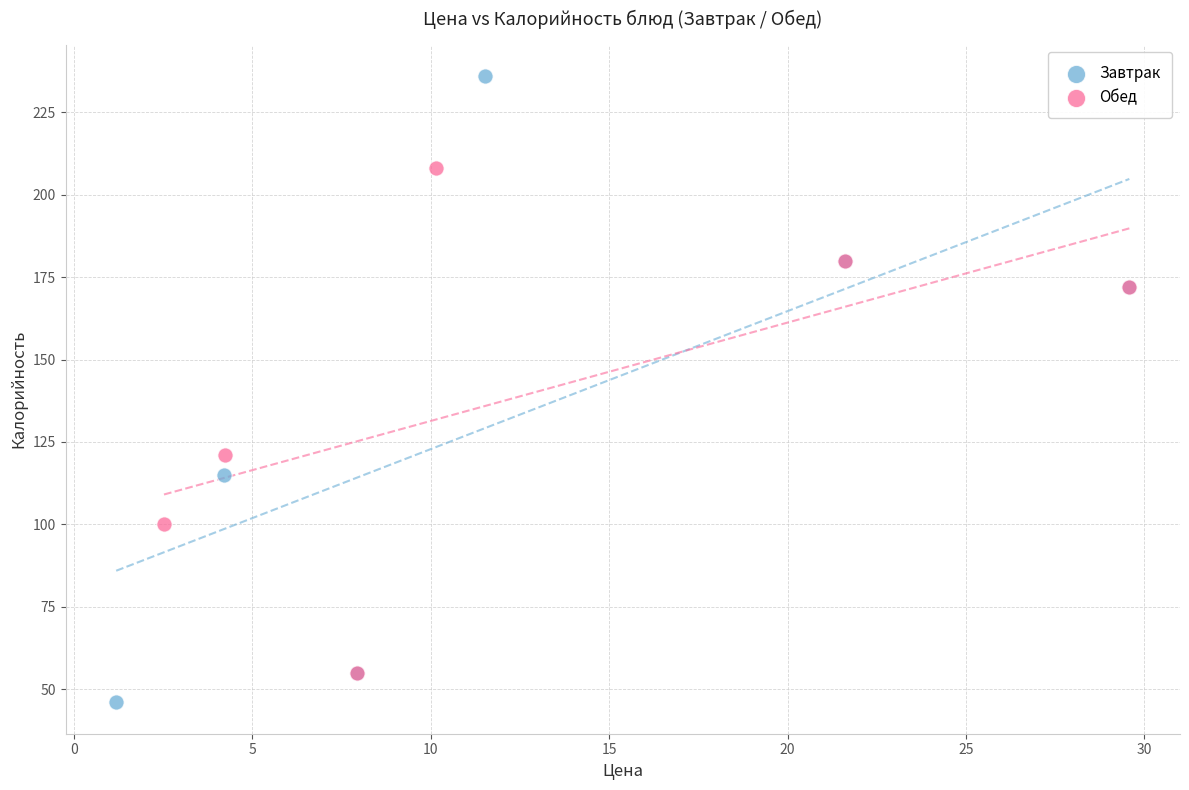

Which series contains the highest Y value?

Завтрак